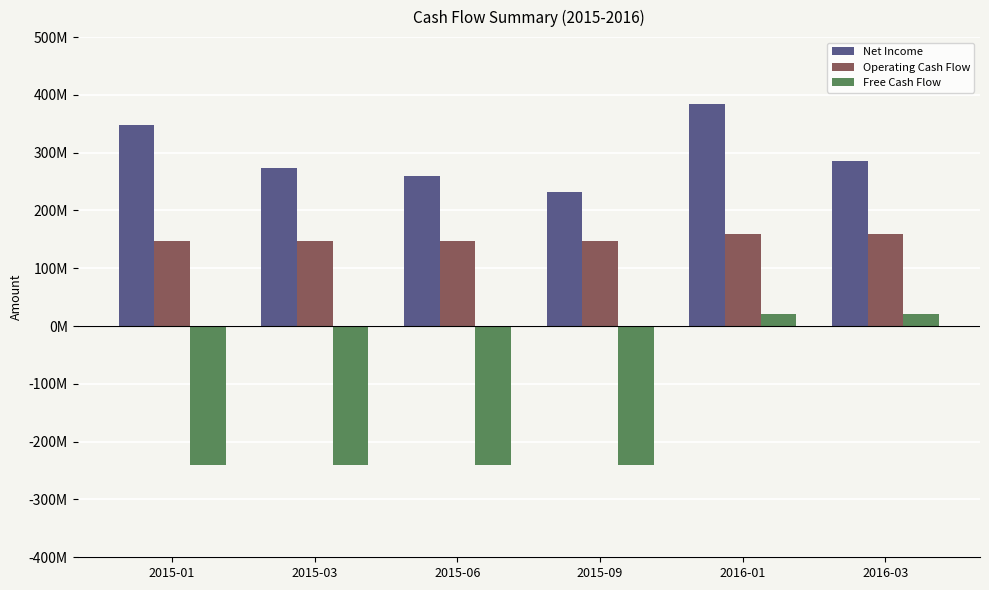

Count the Free Cash Flow values in the range -240461000 to 21471750.

6